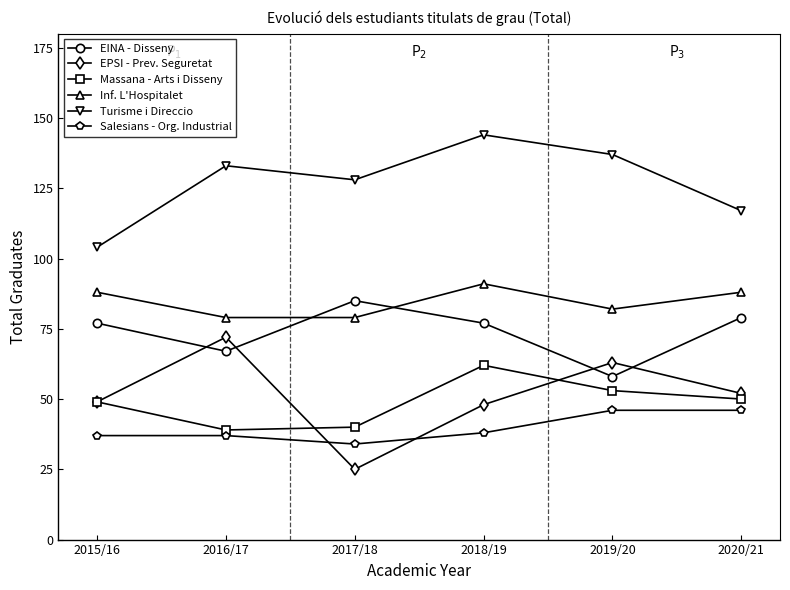

At which label is Turisme i Direccio closest to 124?

2017/18